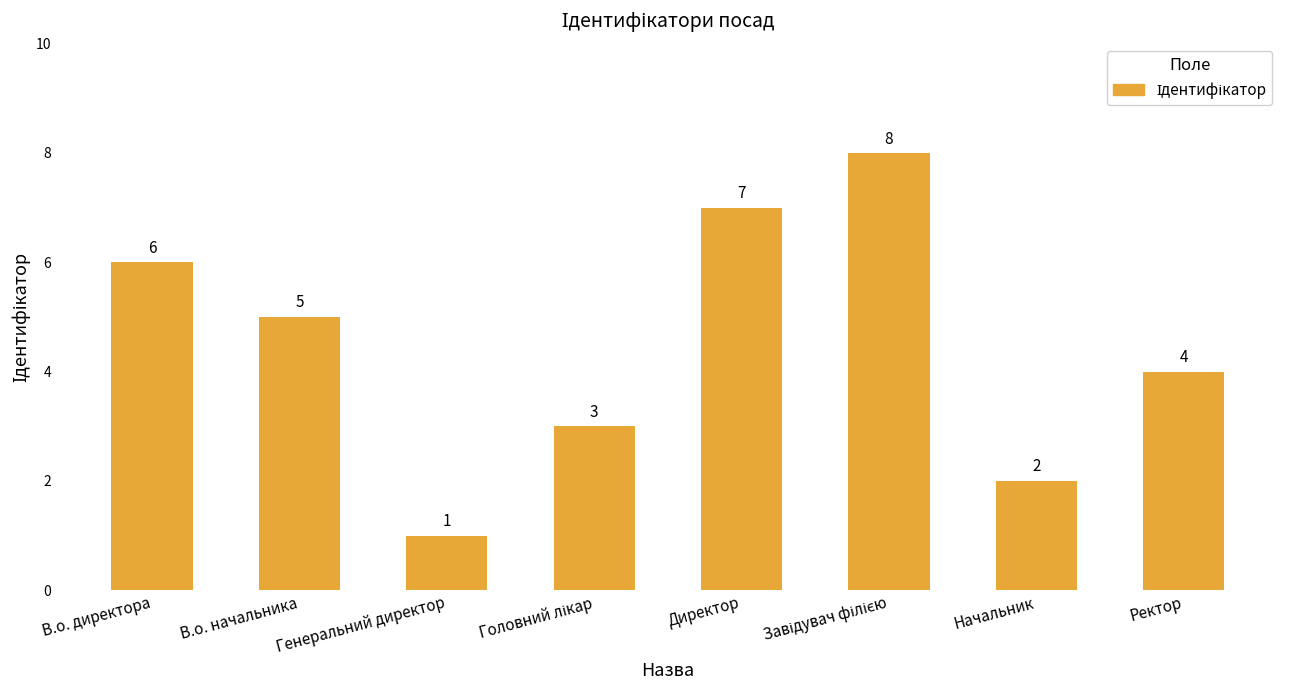

What is the sum of all values?

36